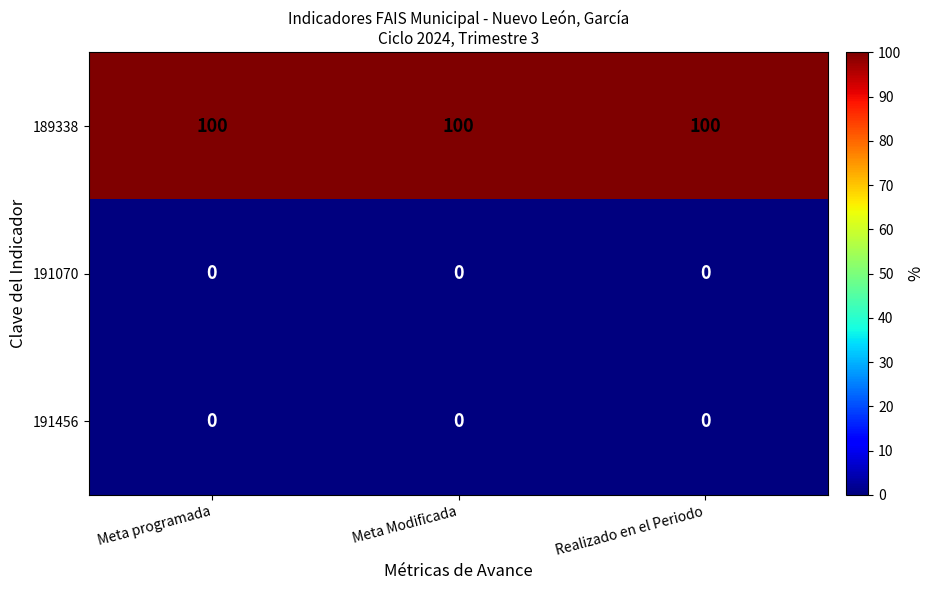

What is the spread (max minus min) of values at Realizado en el Periodo?

100